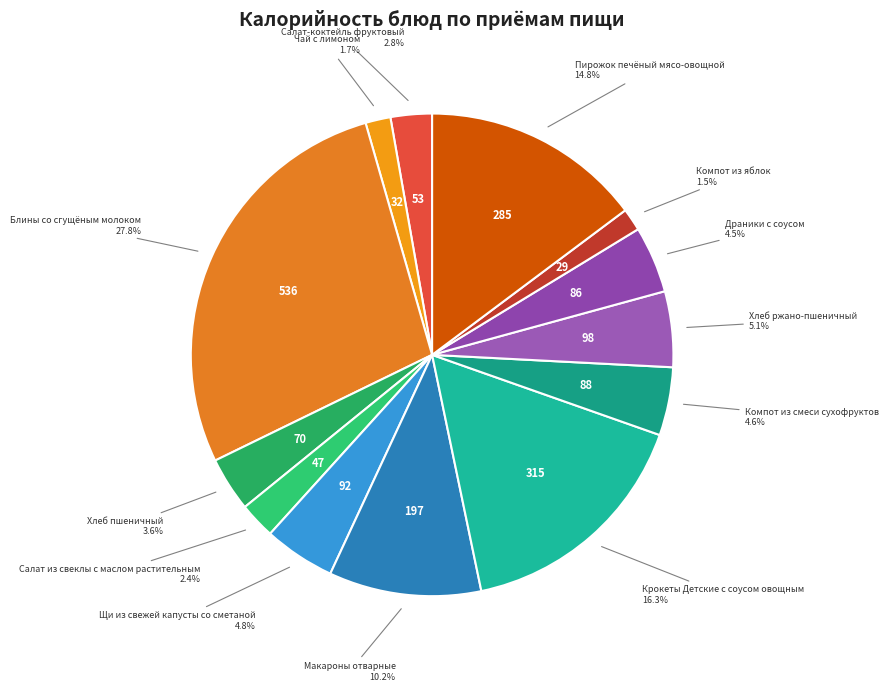

How many slices are in this pie chart?

13